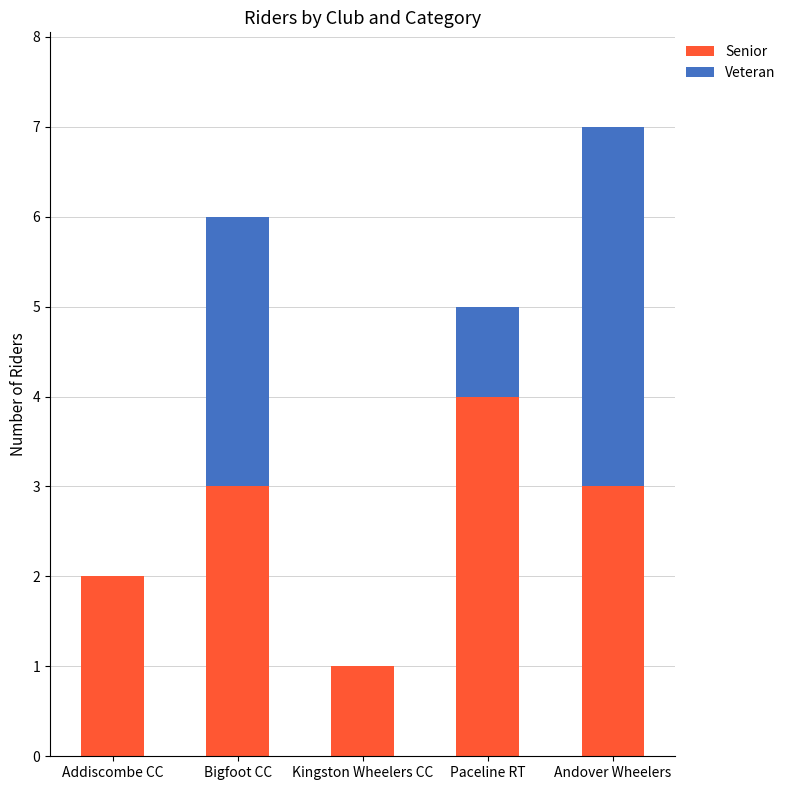

What is the maximum value for Senior?

4